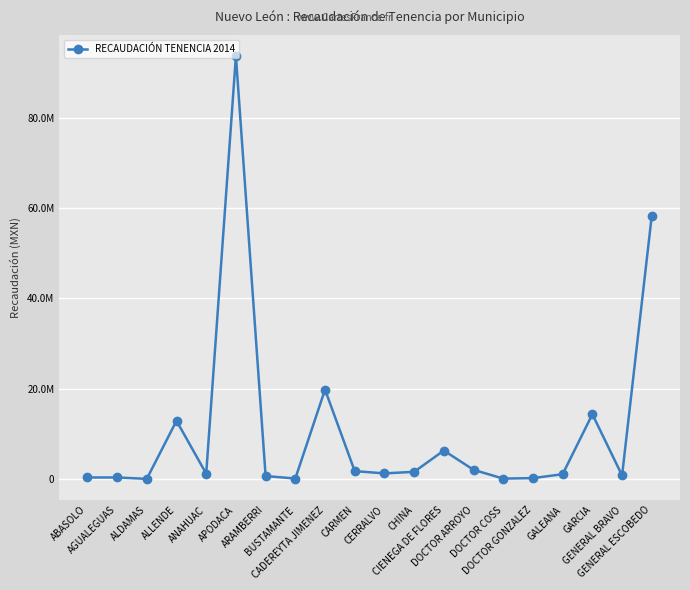

True or false: the data has more than 0 interior local peaks.

True